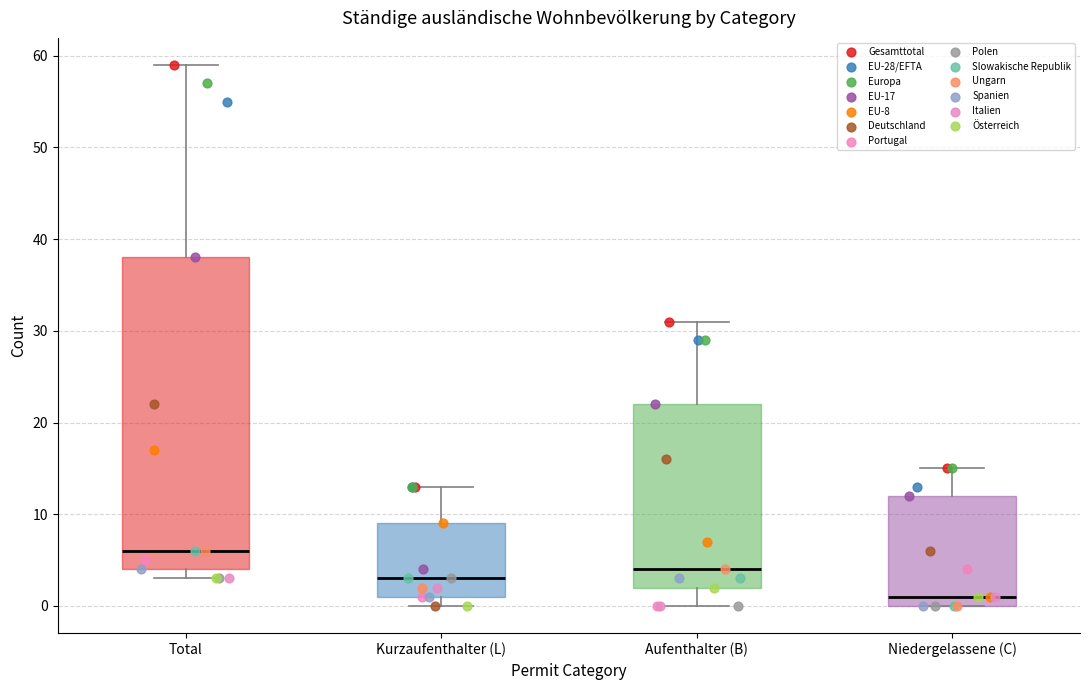

Where is the upper edge of the box for Total on the y-axis? The values are not printed on the chart, so give them approximately, as read against the axis.

38